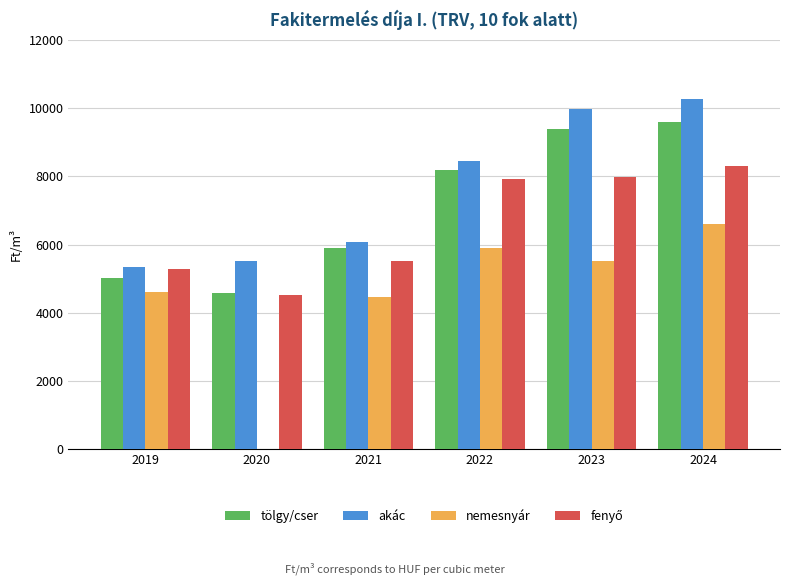

Where is akác nearest to the value 7800?

2022